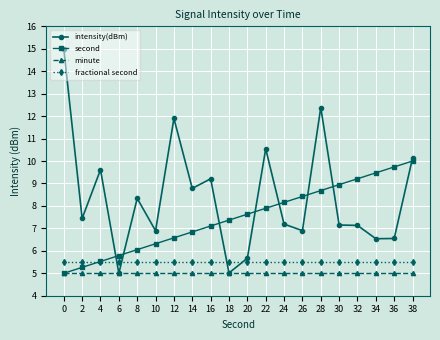

After their last crossing, which series has the higher values: intensity(dBm) or fractional second?

intensity(dBm)